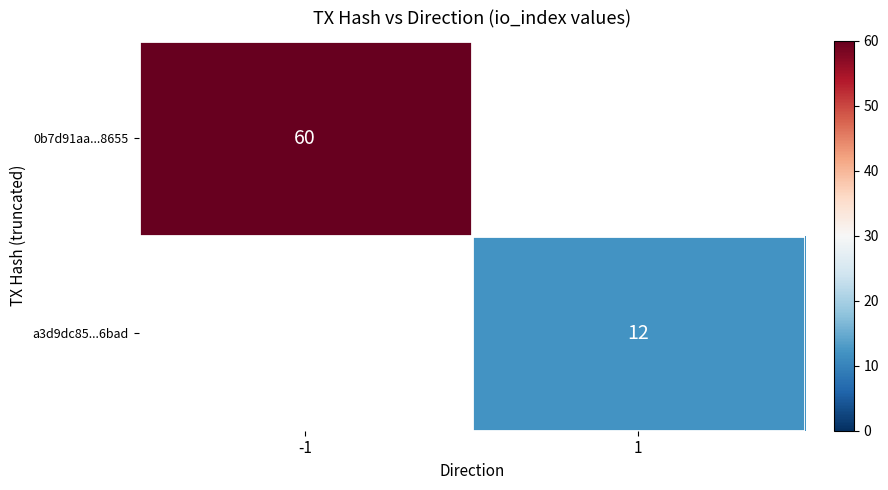

Count the number of data series in this chart.

2